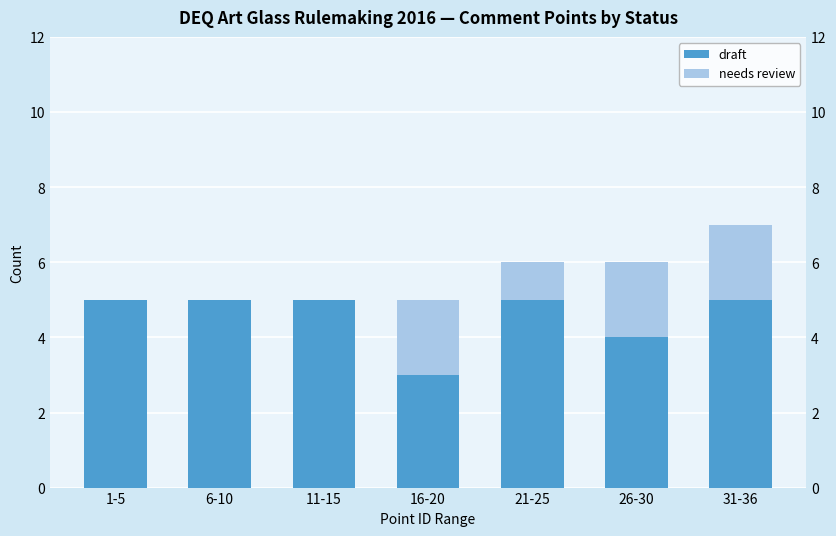

List the series in order of their peak value, highest first.

draft, needs review